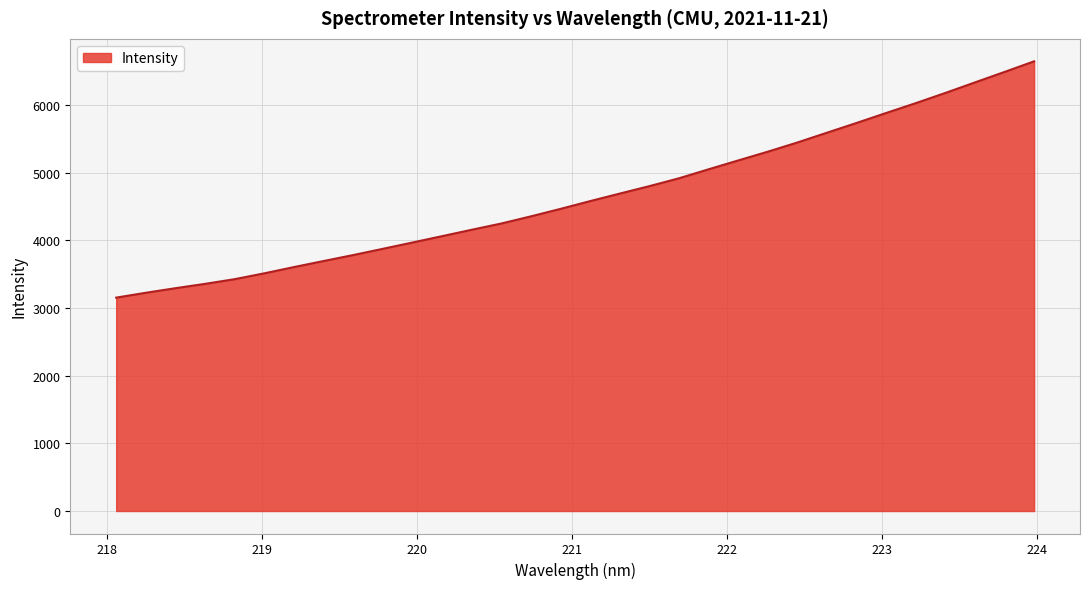

How many lines are shown in the chart?

1